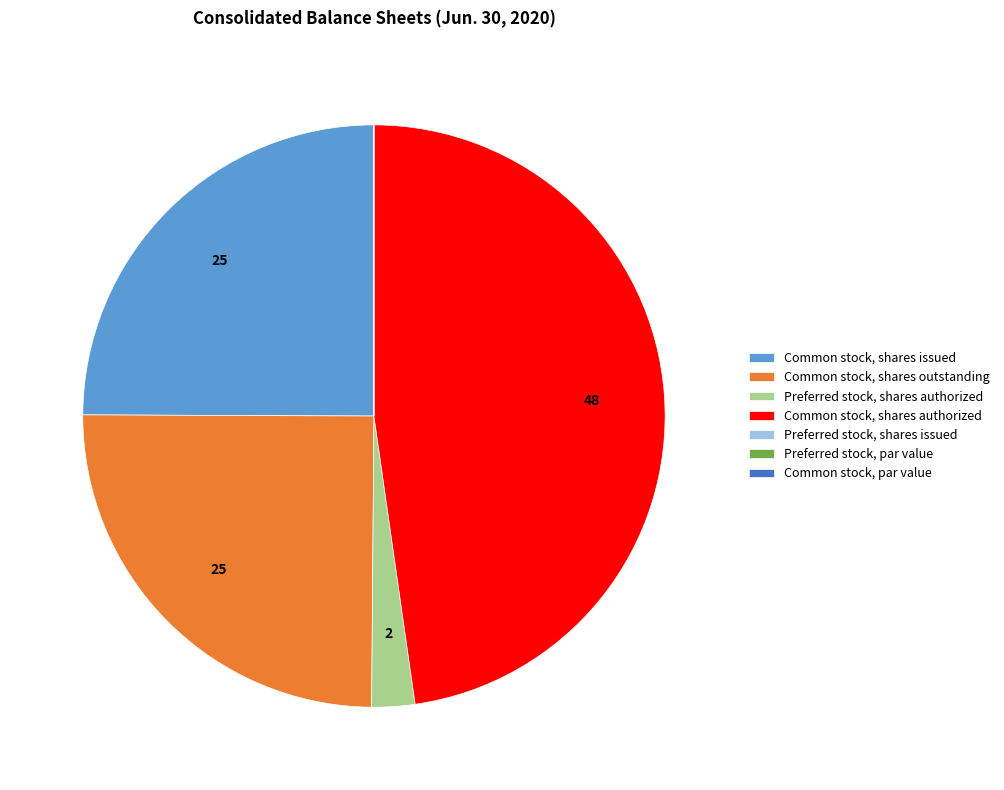

Is it true that Preferred stock, shares authorized is 2% of the pie?

True